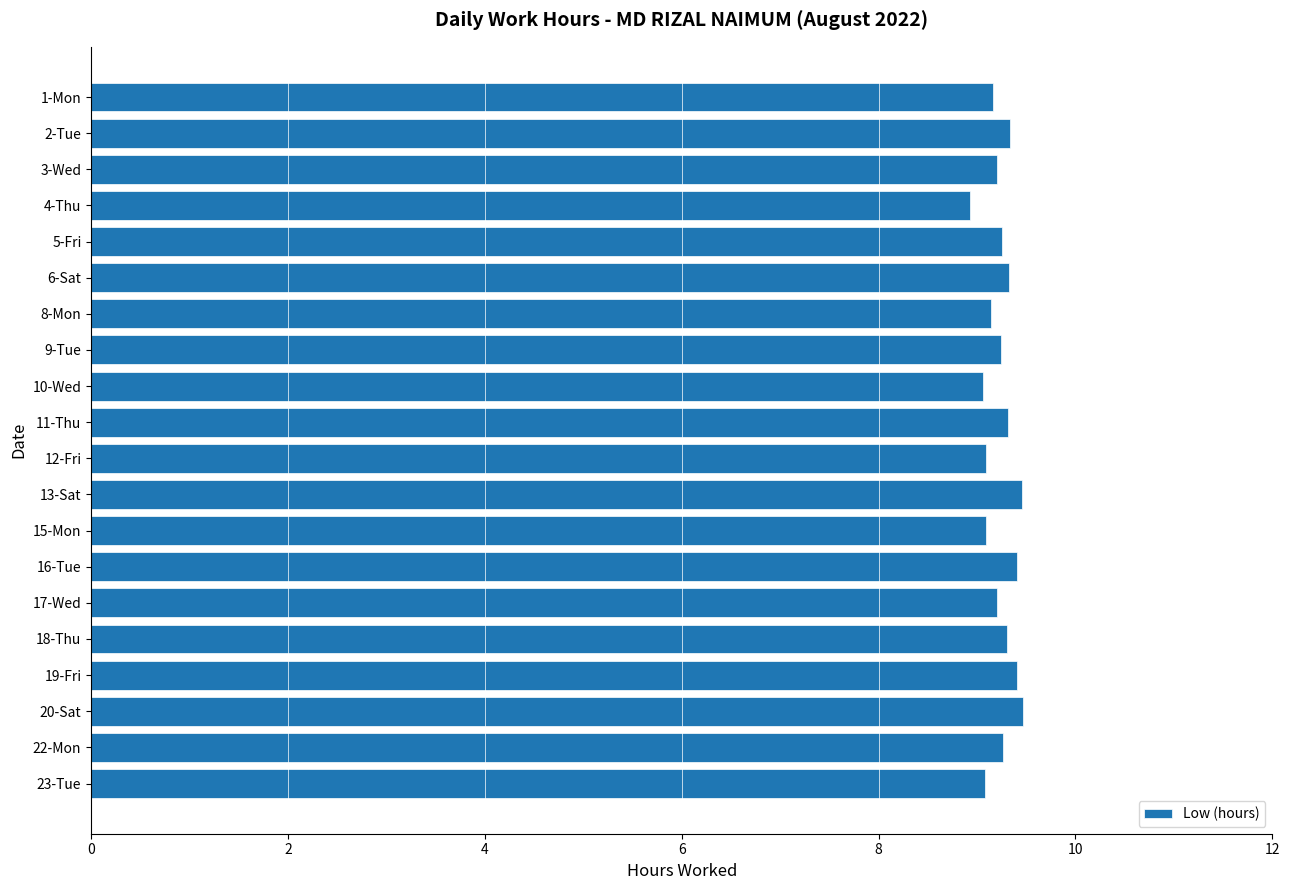

What is the difference between the values at 2-Tue and 4-Thu?

0.4